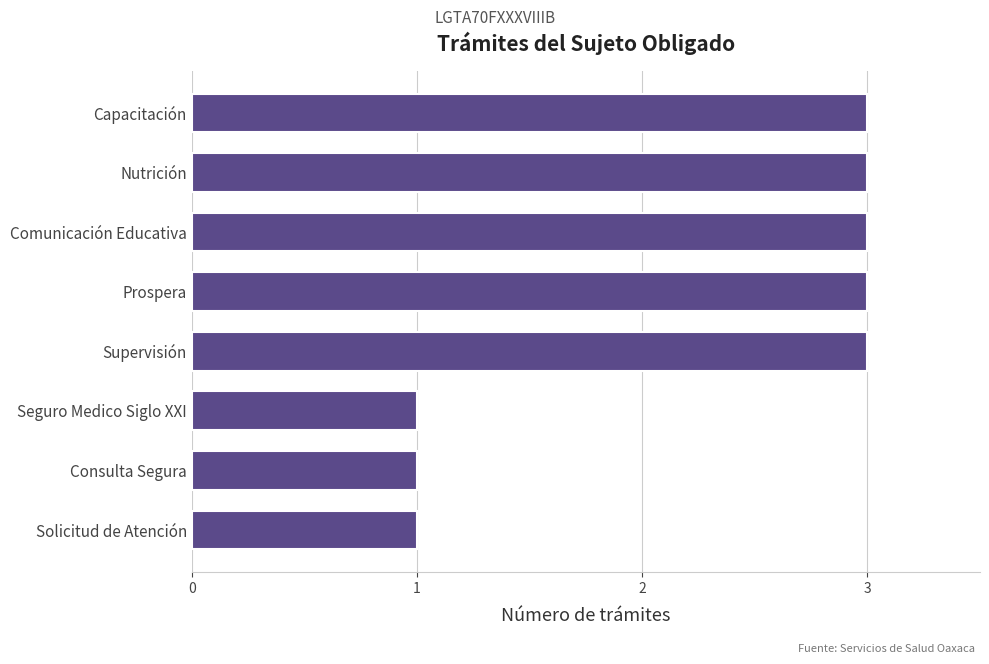

Reading bottom to top, list all the values displayed in this chart.

1	1	1	3	3	3	3	3